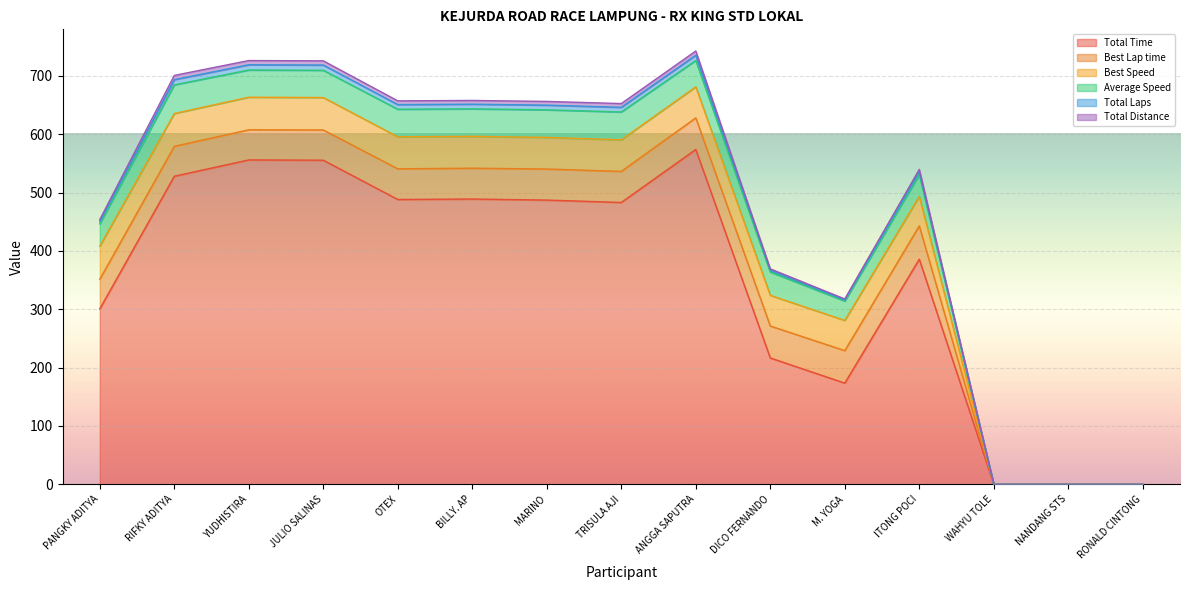

Which has a higher value, YUDHISTIRA or ITONG POCI?

YUDHISTIRA